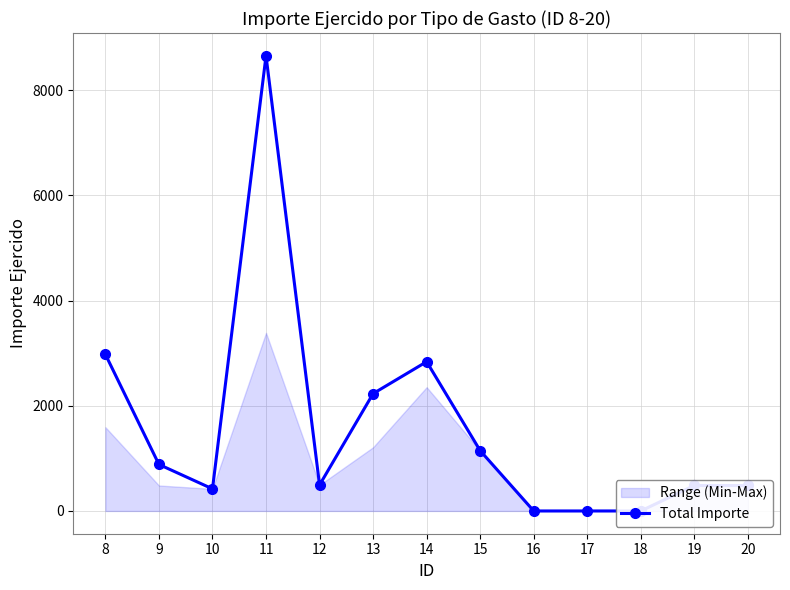

Reading left to right, extract all data points from this chart.

2976.0	884.0	420.0	8651.6	494.0	2230.3	2837.0	1146.0	0.0	0.0	0.0	484.0	484.0